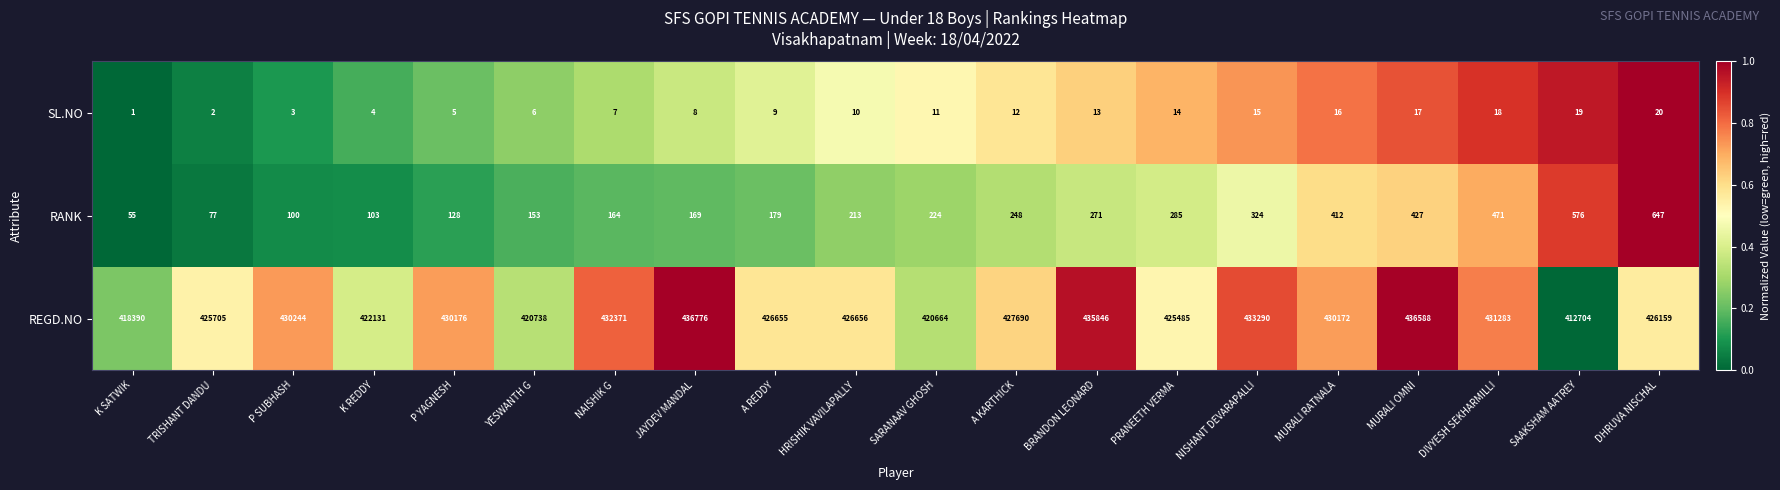

List the labels in order of RANK value, largest first.

DHRUVA NISCHAL, SAAKSHAM AATREY, DIVYESH SEKHARMILLI, MURALI OMNI, MURALI RATNALA, NISHANT DEVARAPALLI, PRANEETH VERMA, BRANDON LEONARD, A KARTHICK, SARANAAV GHOSH, HRISHIK VAVILAPALLY, A REDDY, JAYDEV MANDAL, NAISHIK G, YESWANTH G, P YAGNESH, K REDDY, P SUBHASH, TRISHANT DANDU, K SATWIK